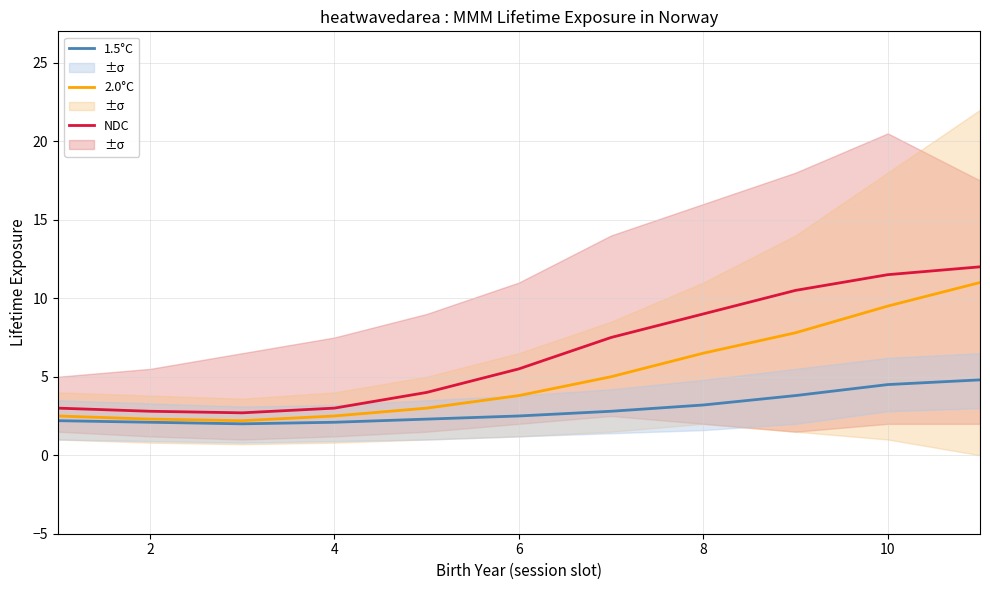

True or false: NDC has a value of 18.9 at 10.

False